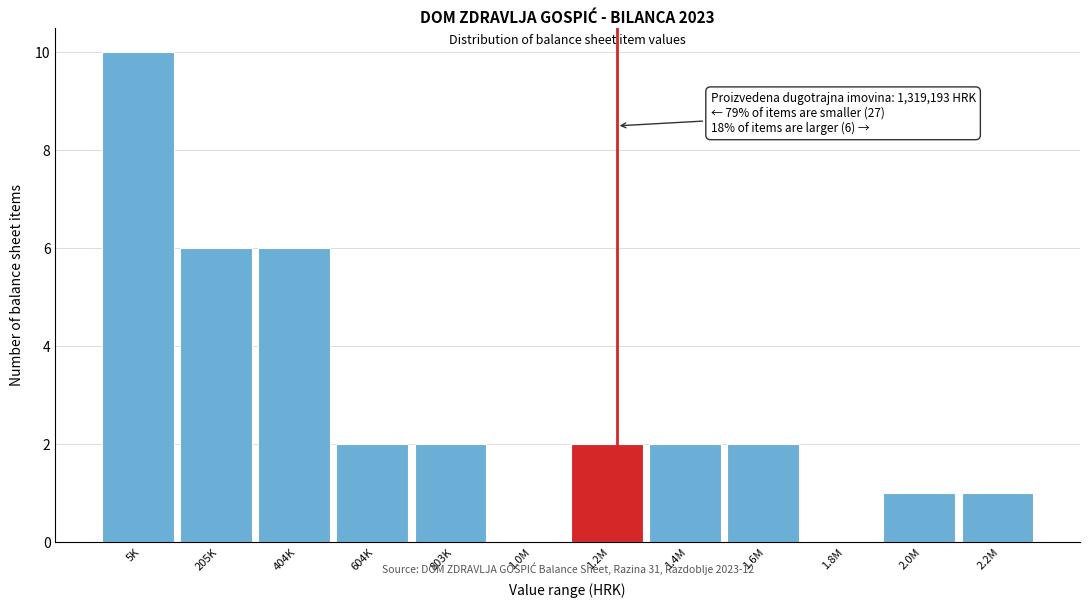

Reading right to left, extract all data points from this chart.

2.2M=1	2.0M=1	1.8M=0	1.6M=2	1.4M=2	1.2M=2	1.0M=0	803K=2	604K=2	404K=6	205K=6	5K=10